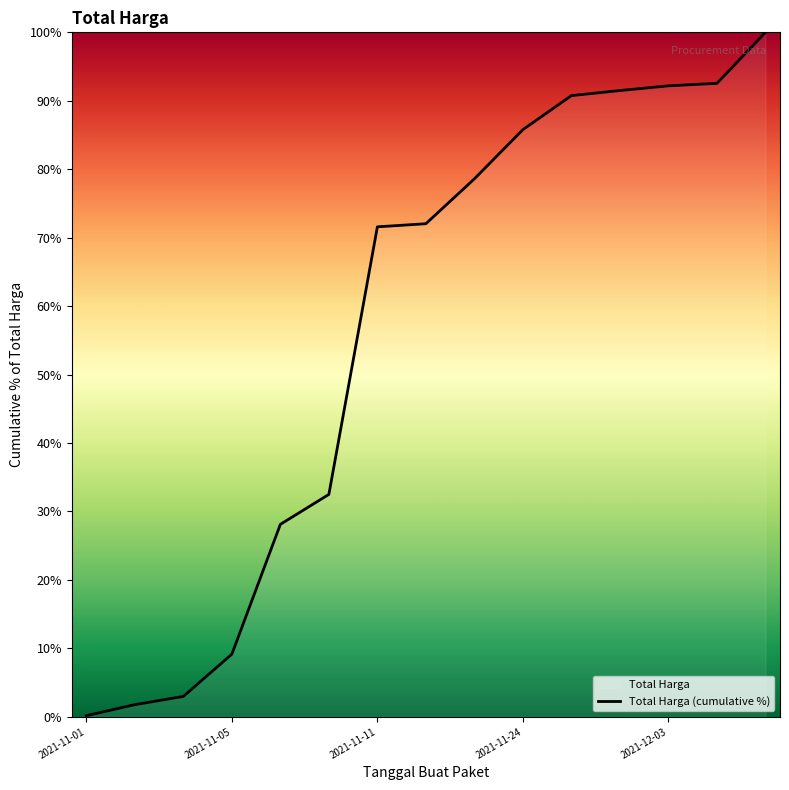

What is the difference between the maximum and minimum values?

99.8